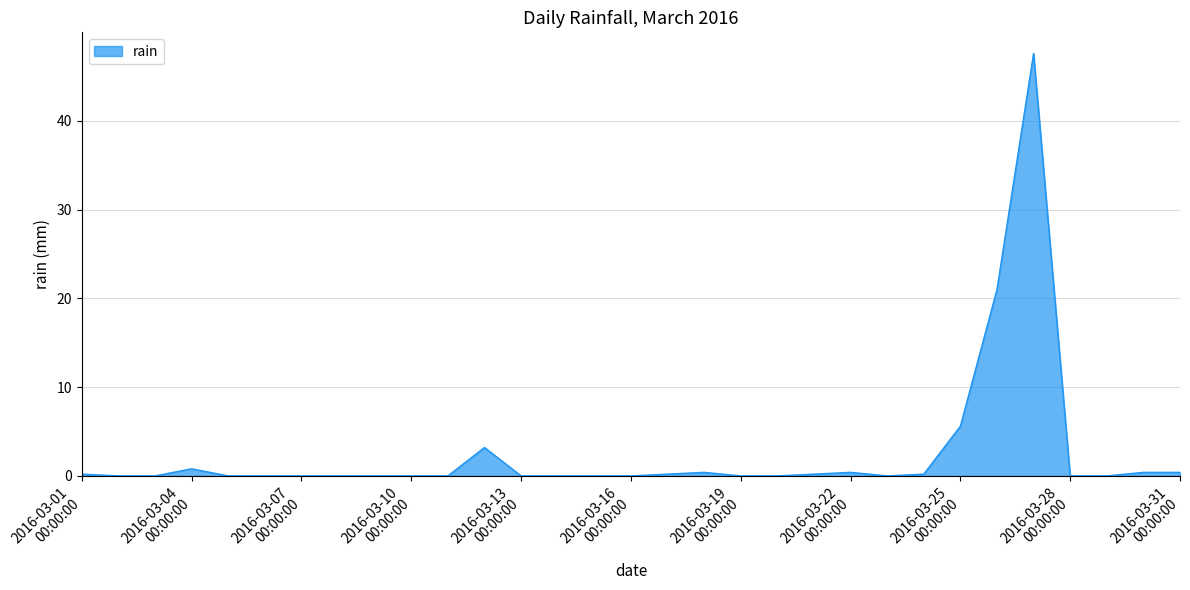

What is the maximum value shown in the chart?

47.6